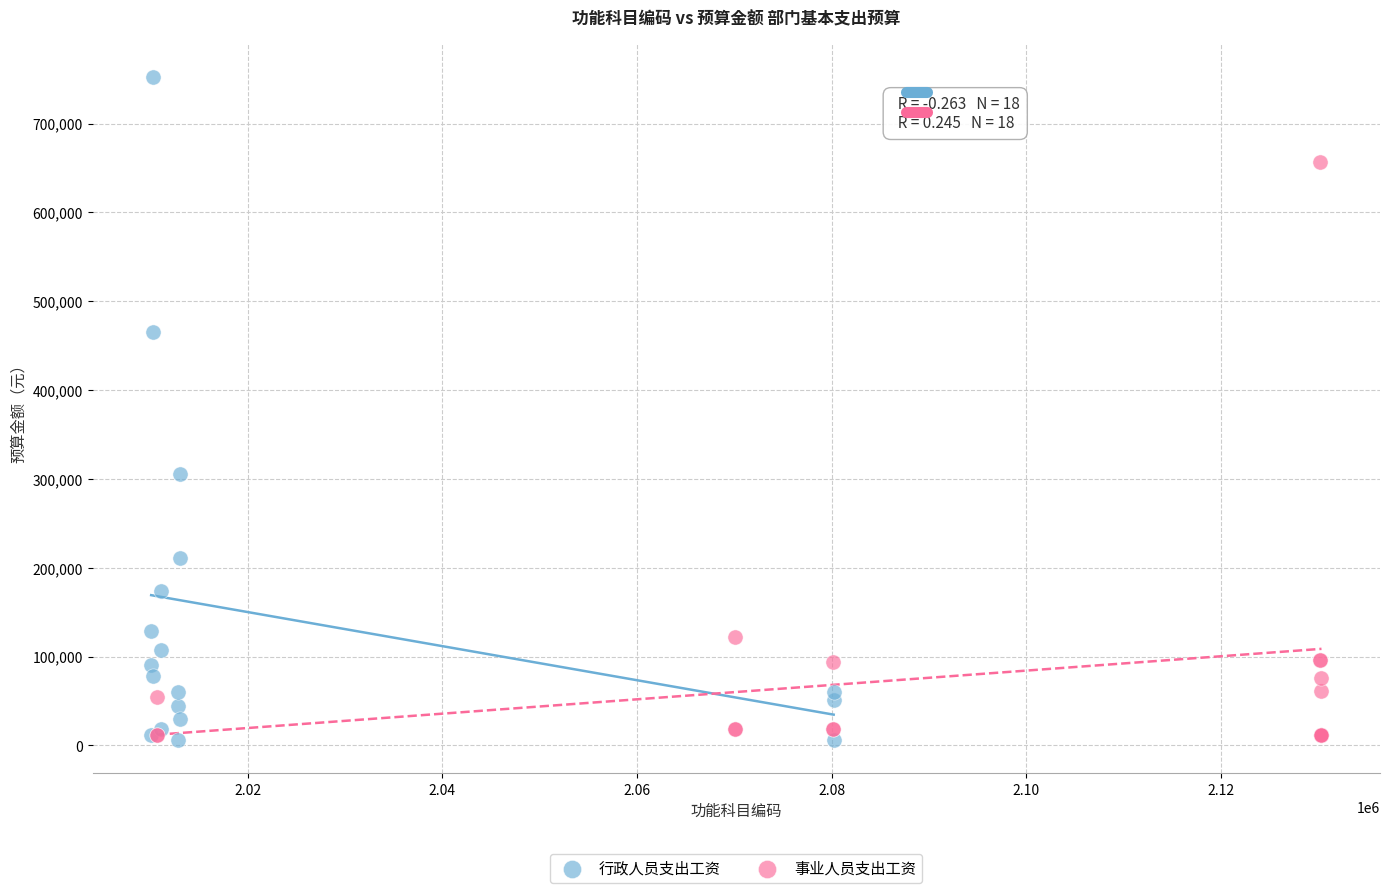

Which series contains the highest Y value?

行政人员支出工资